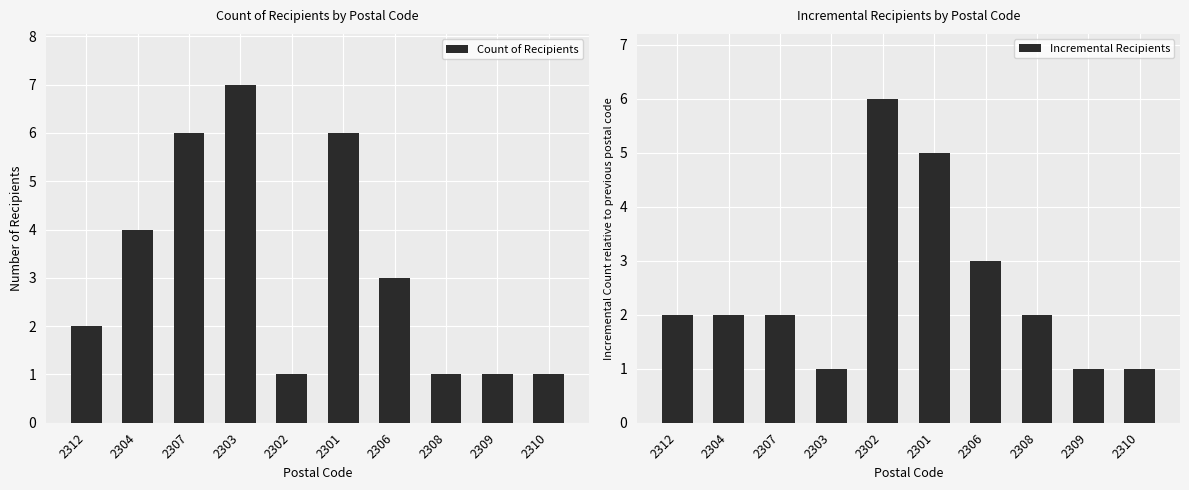

What is the sum of the Incremental Recipients values at 2307 and 2301?

7